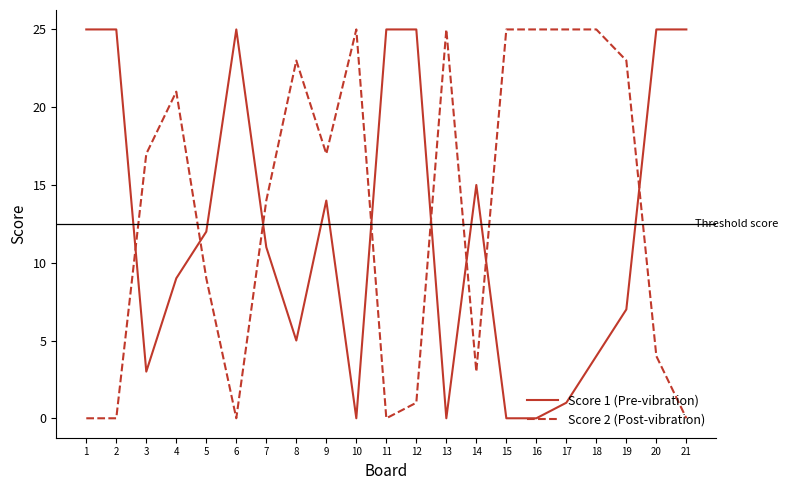

After their last crossing, which series has the higher values: Score 1 (Pre-vibration) or Score 2 (Post-vibration)?

Score 1 (Pre-vibration)